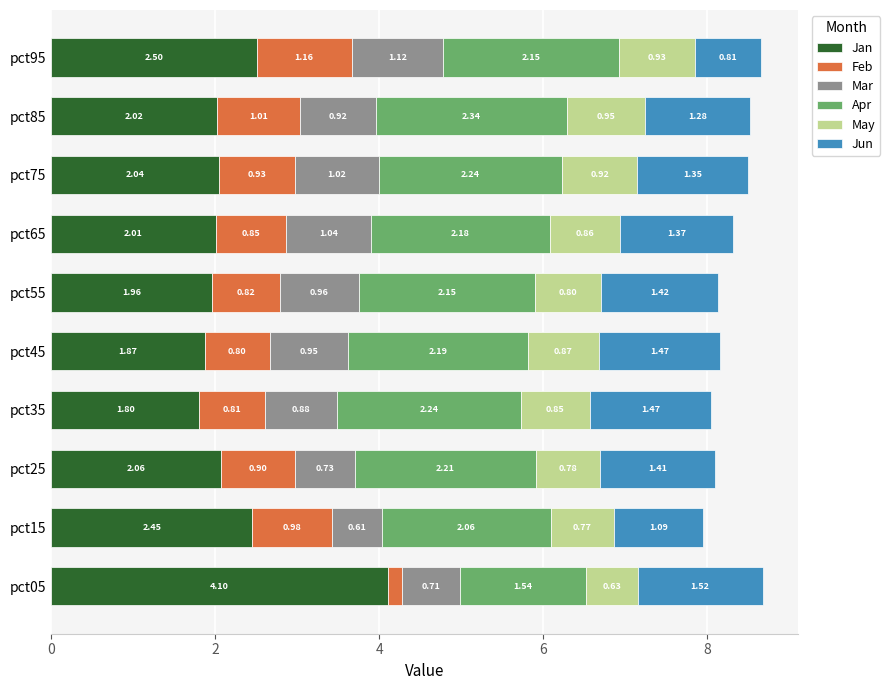

List the labels in order of Jan value, smallest first.

pct35, pct45, pct55, pct65, pct85, pct75, pct25, pct15, pct95, pct05